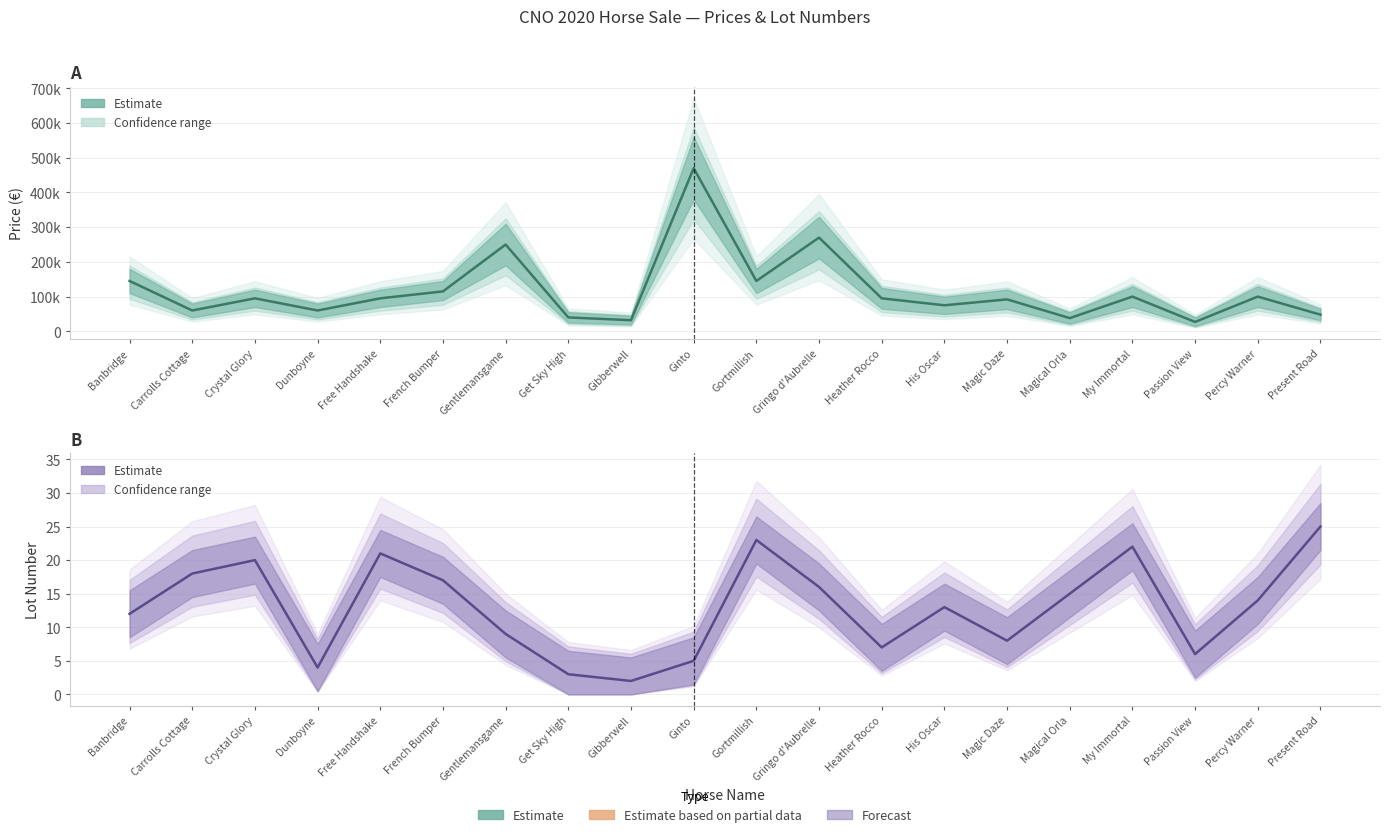

Is the value of Price (€) estimate at Passion View greater than the value of Lot number at Gentlemansgame?

Yes